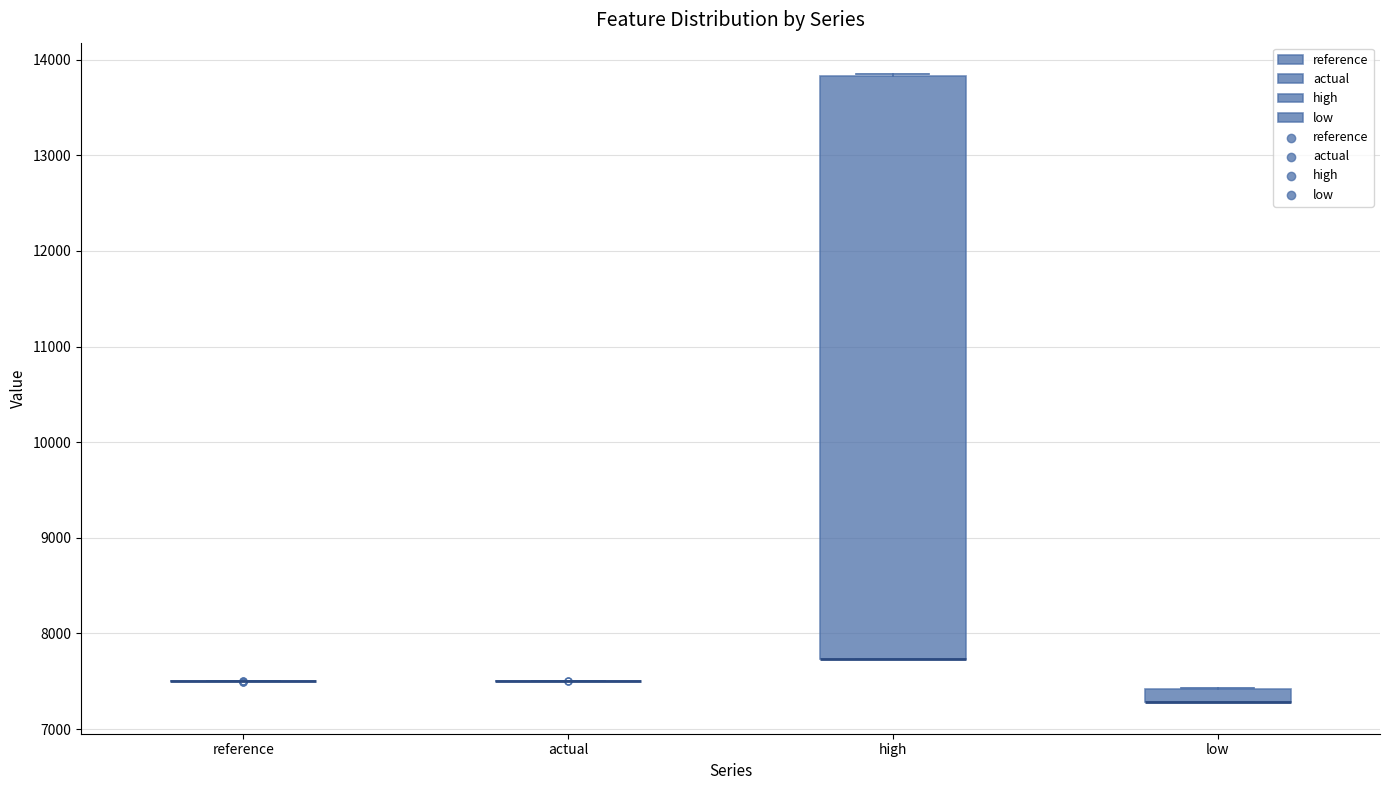

Where is the upper edge of the box for high on the y-axis? The values are not printed on the chart, so give them approximately, as read against the axis.

13800